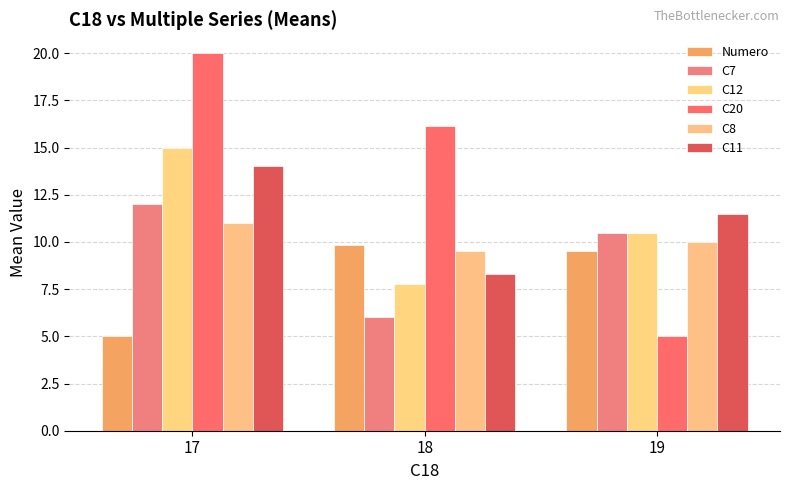

How many categories are shown in the chart?

3